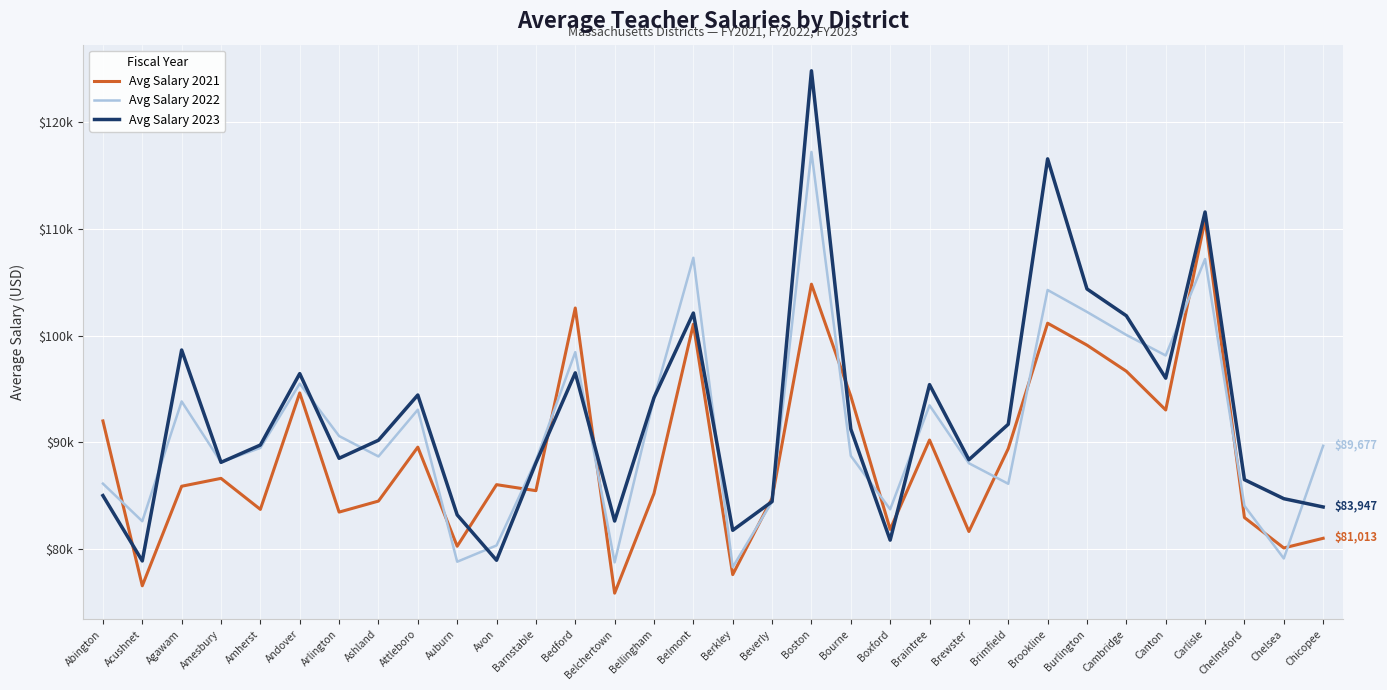

At which category does Avg Salary 2021 reach its first local peak?

Amesbury